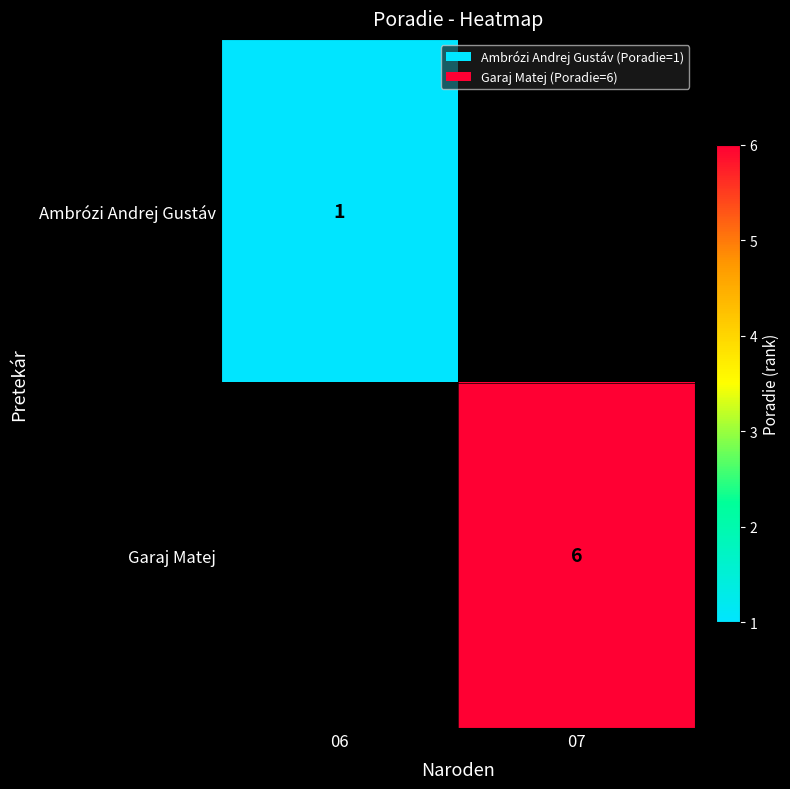

The Ambrózi Andrej Gustáv series shows 1 at 06. True or false?

True